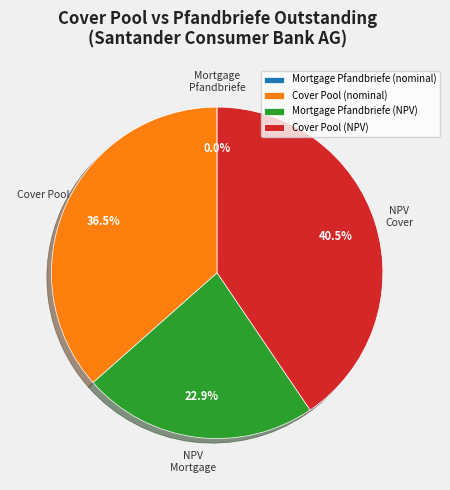

Which category has the biggest portion of the pie?

Cover Pool (NPV)